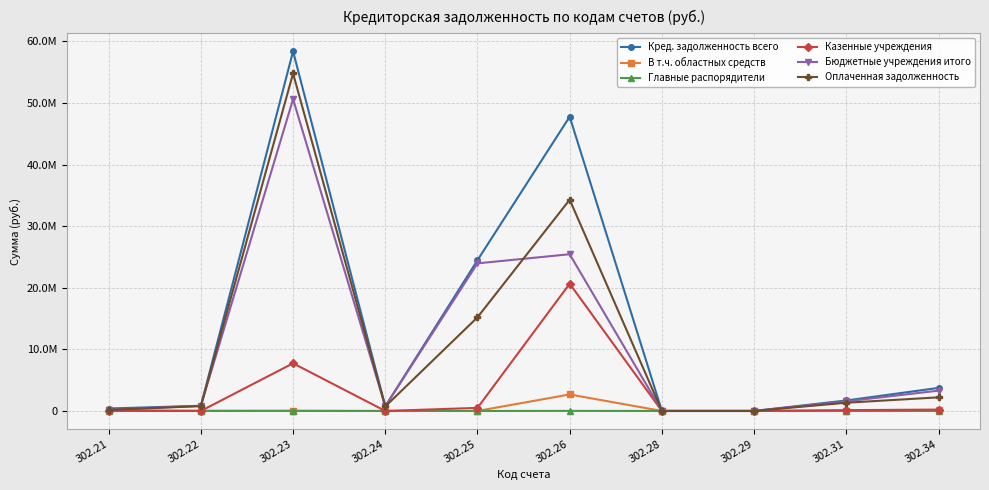

Which series has the widest spread of values?

Кред. задолженность всего